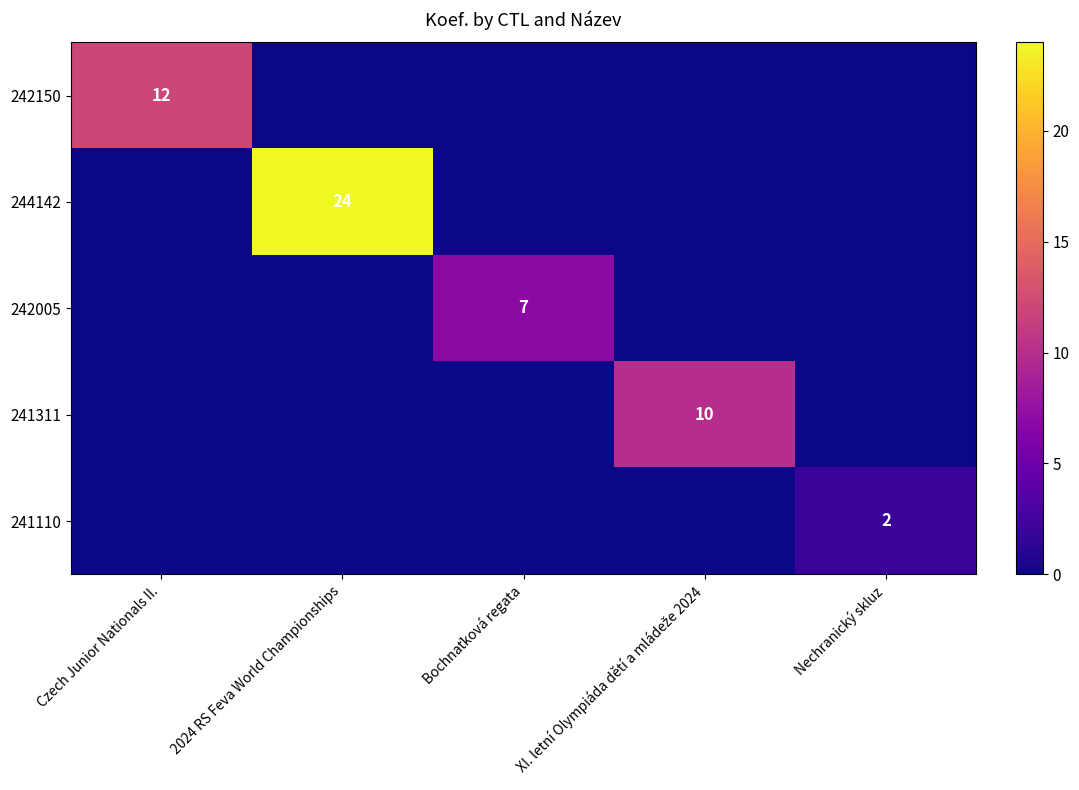

The value of 244142 at 2024 RS Feva World Championships is 9. True or false?

False